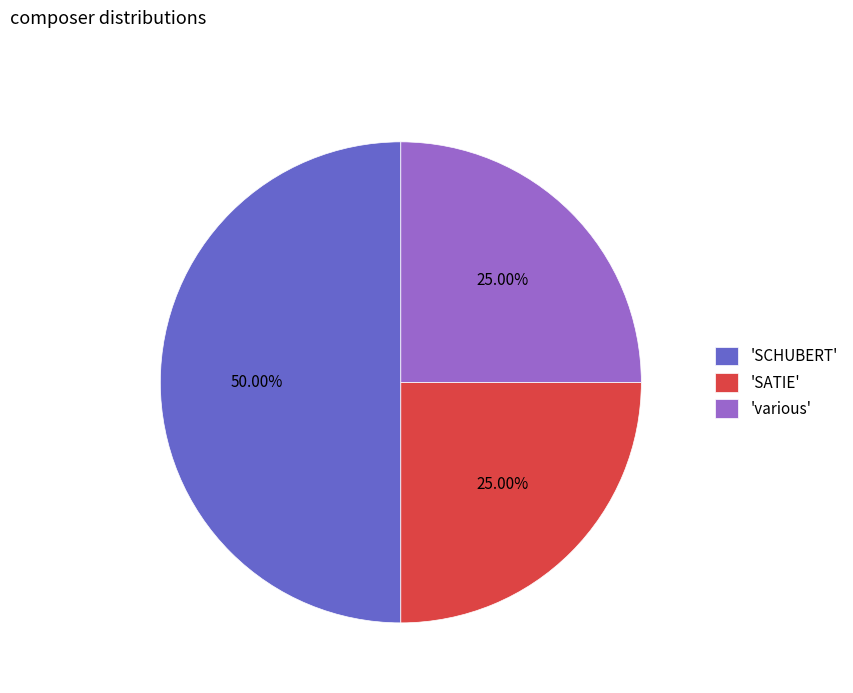

Which has a higher value, 'SCHUBERT' or 'various'?

'SCHUBERT'